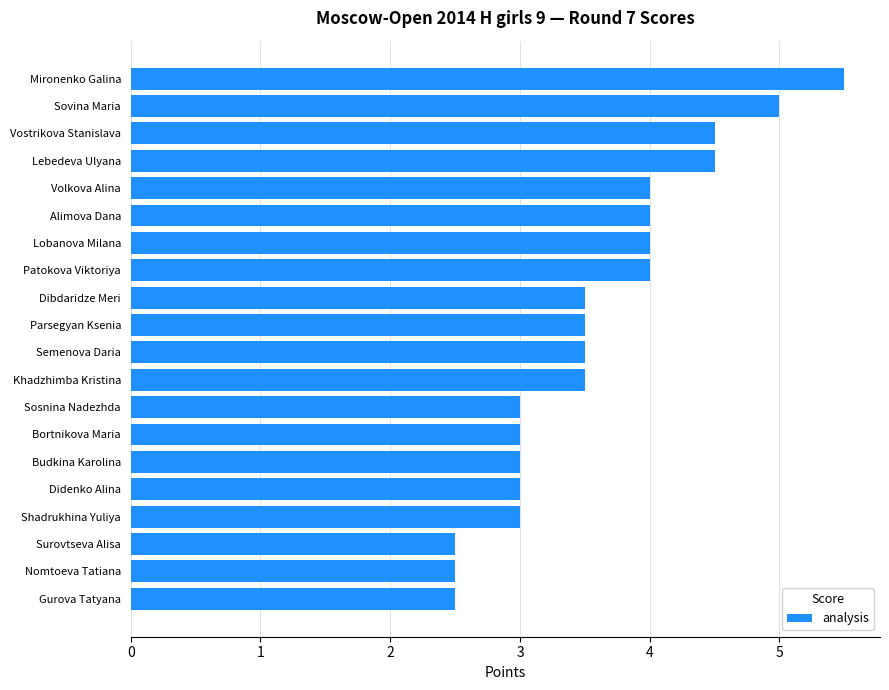

What is the change in value from Shadrukhina Yuliya to Nomtoeva Tatiana?

-0.5